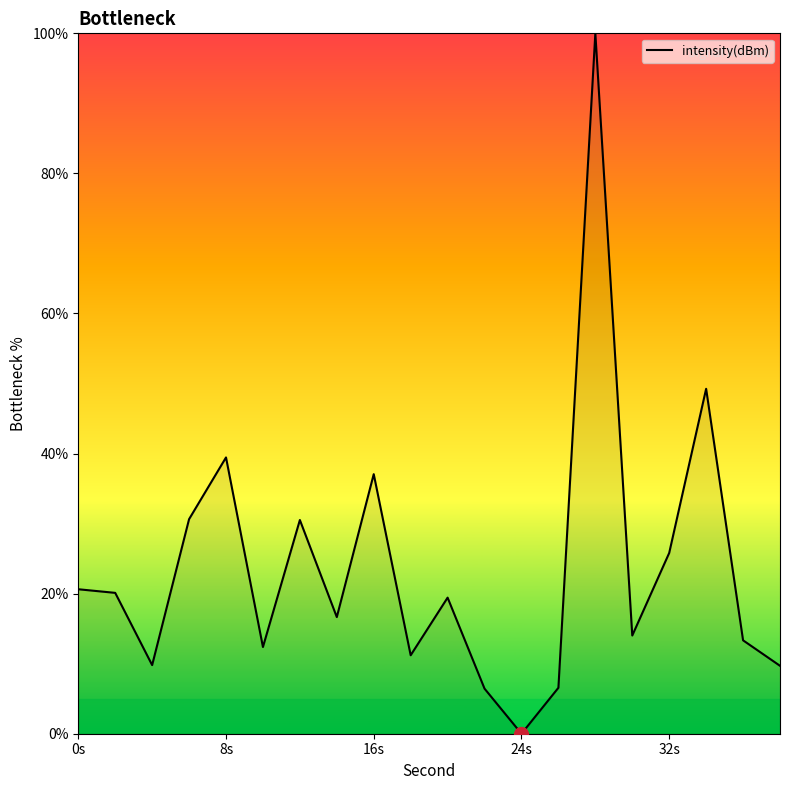

What is the maximum value shown in the chart?

100.0